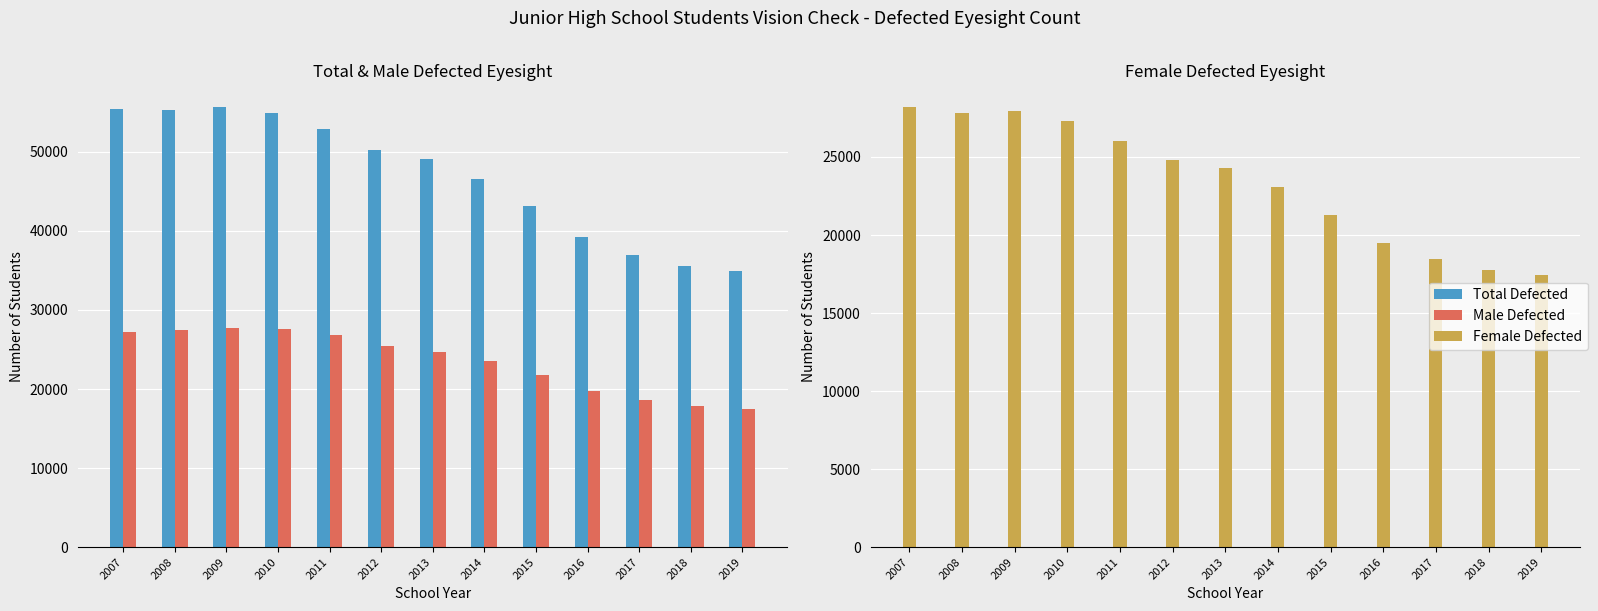

Reading right to left, list all the values displayed in this chart.

Total Defected: 34889	35544	36994	39258	43134	46586	49051	50289	52836	54909	55626	55284	55443
Male Defected: 17476	17798	18558	19745	21835	23526	24739	25467	26820	27588	27697	27471	27260
Female Defected: 17413	17746	18436	19513	21299	23060	24312	24822	26016	27321	27929	27813	28183